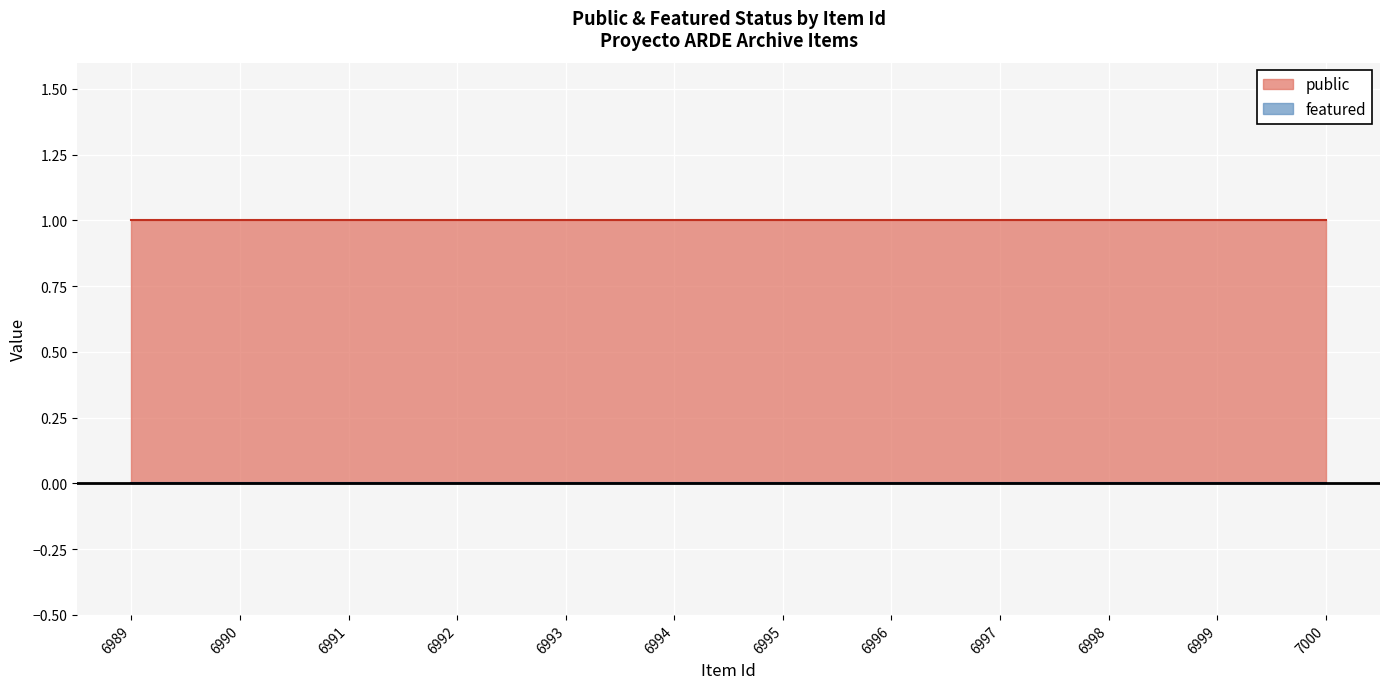

Where is featured nearest to the value 0?

6989